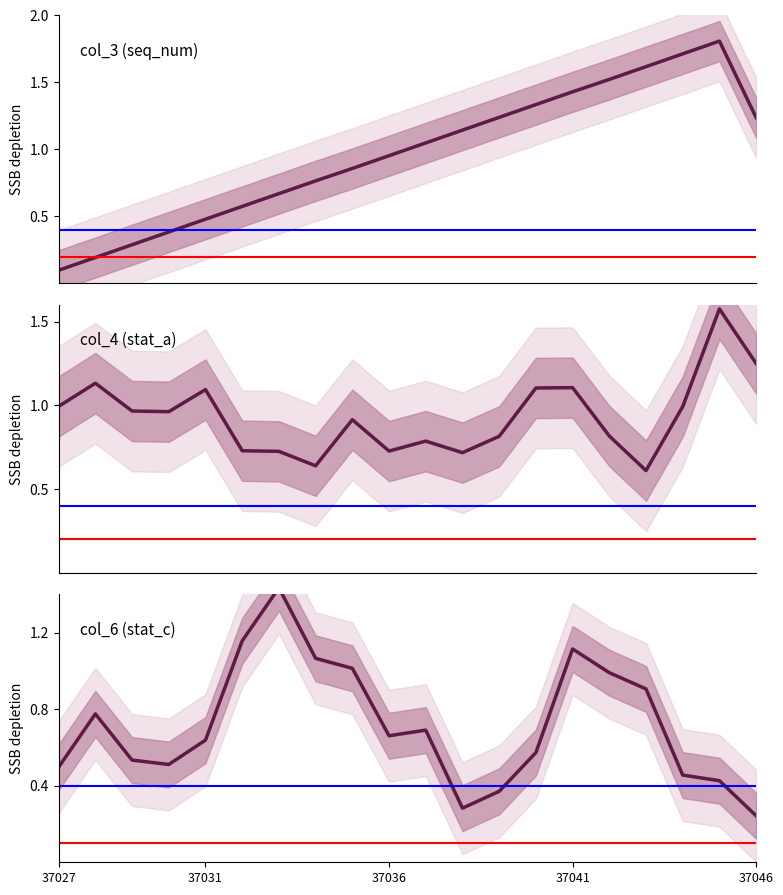

Does the chart display data point markers on the line(s)?

No